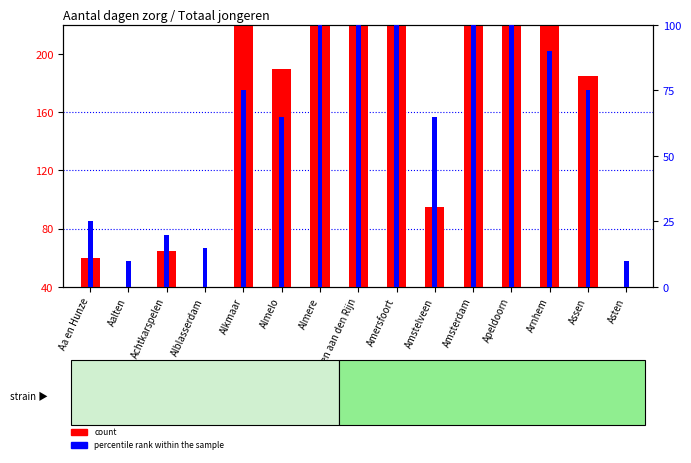

Between Almere and Amersfoort, which series saw the biggest shift?

count